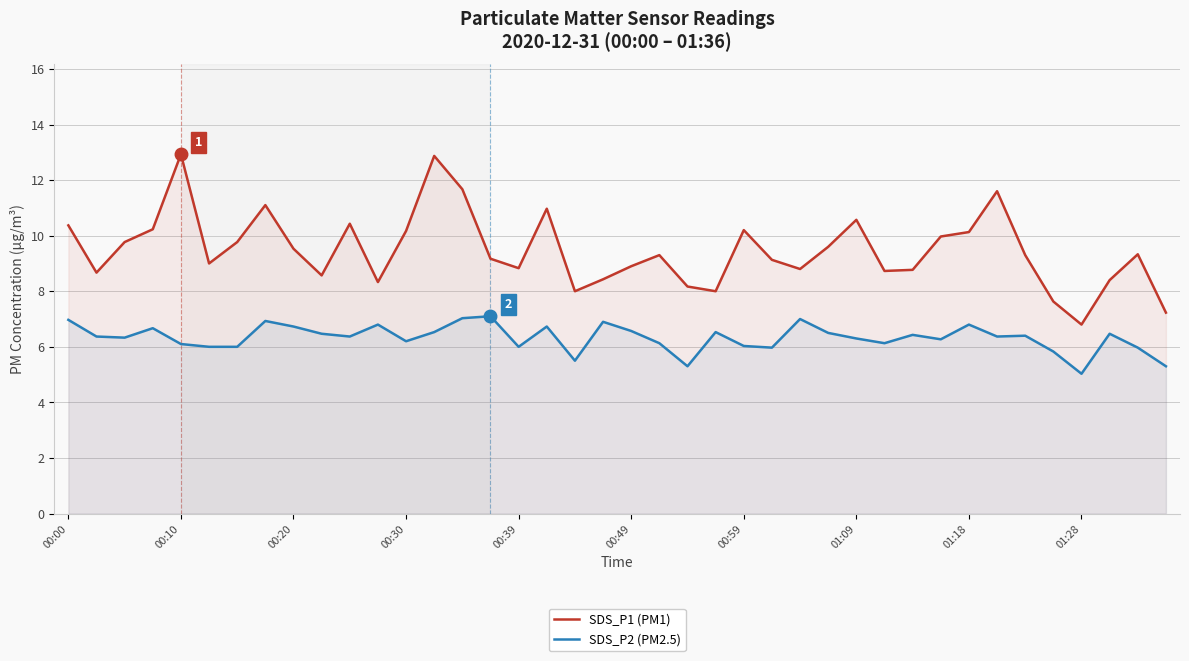

Which series has the widest spread of values?

SDS_P1 (PM1)